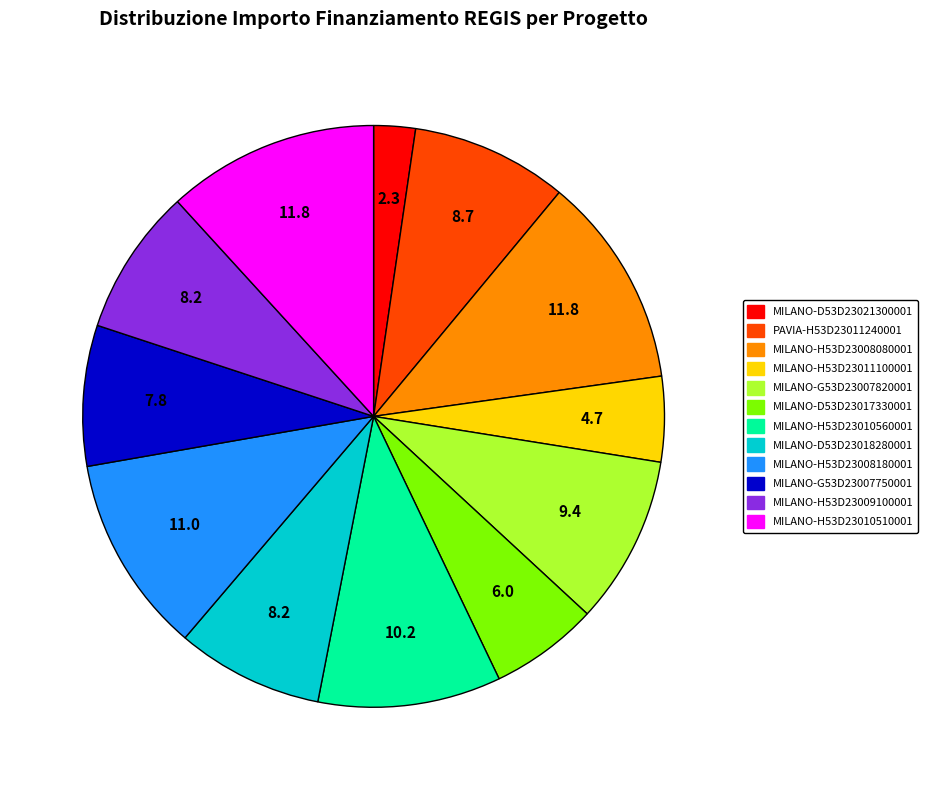

The MILANO-G53D23007750001 slice represents 8% of the pie. True or false?

True